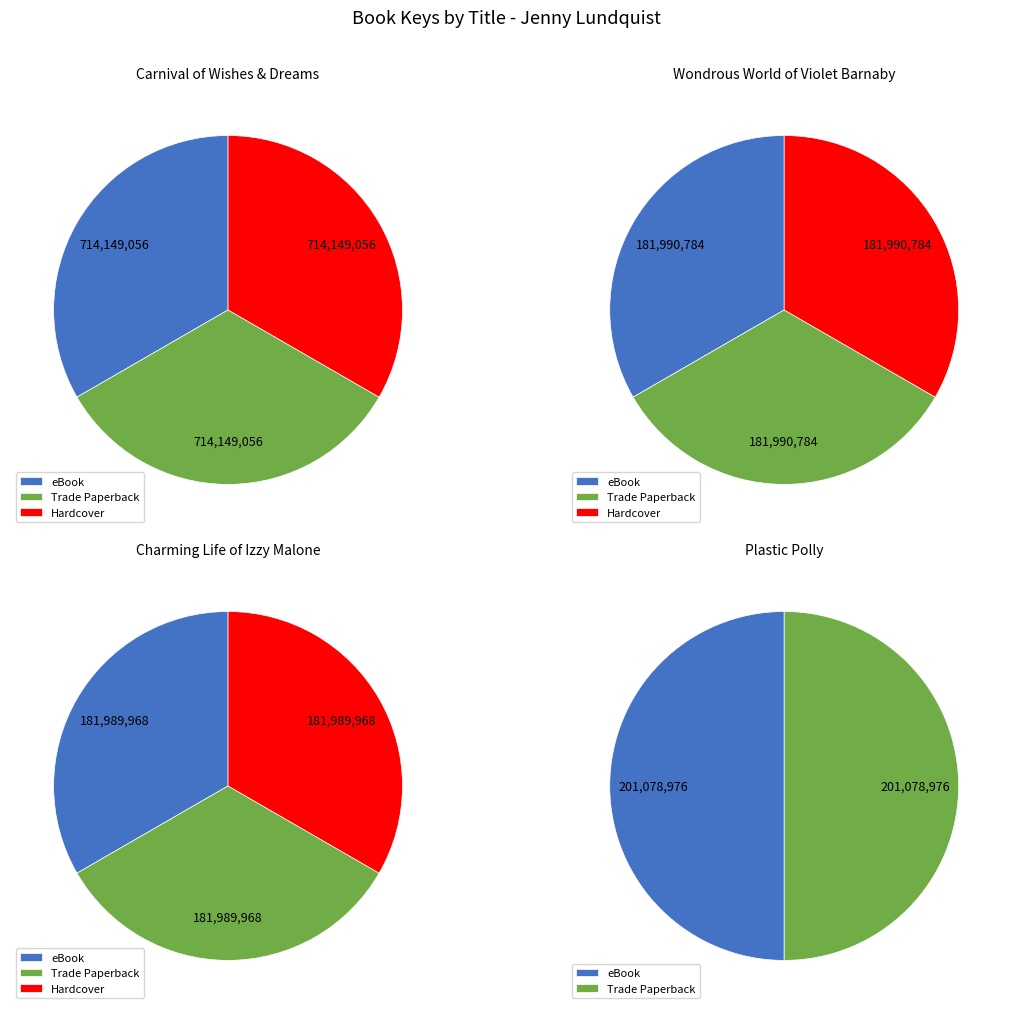

What is the change in value from Carnival of Wishes & Dreams to Charming Life of Izzy Malone?

-1596477199